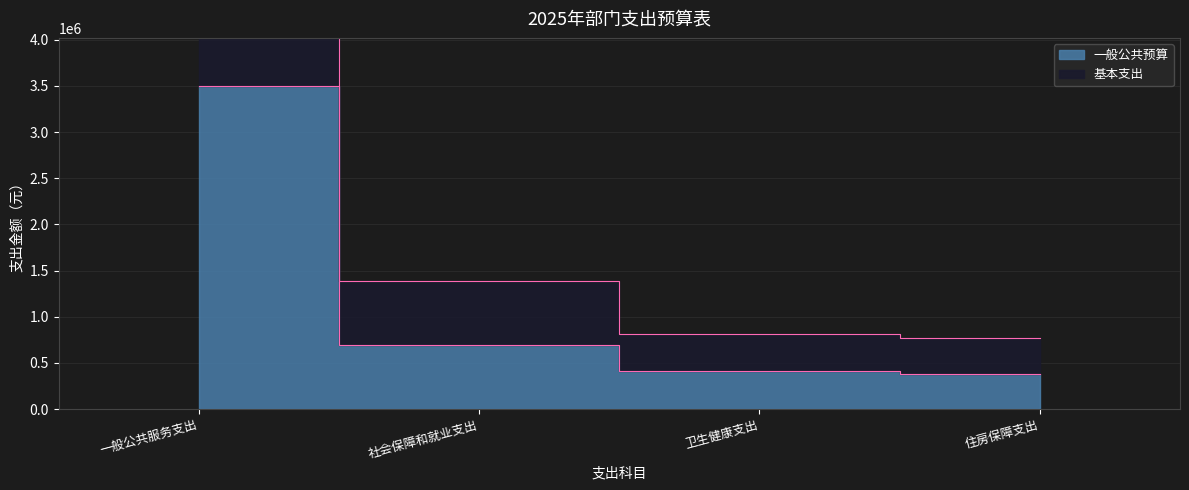

True or false: 基本支出 and 一般公共预算 cross at least once.

False